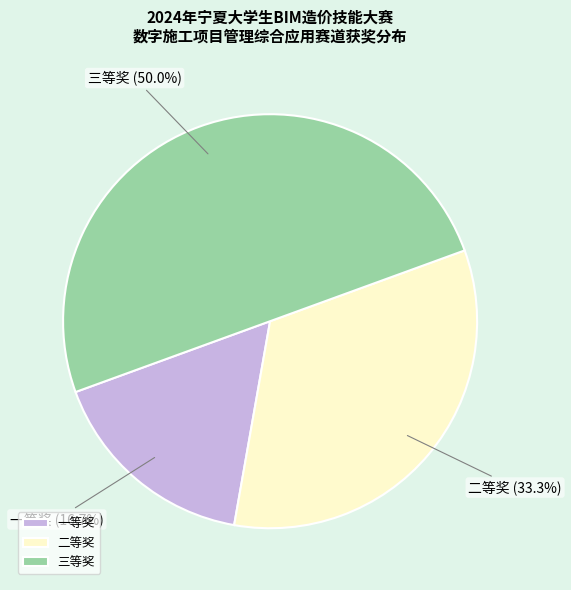

Does 一等奖 represent more than half of the total?

No